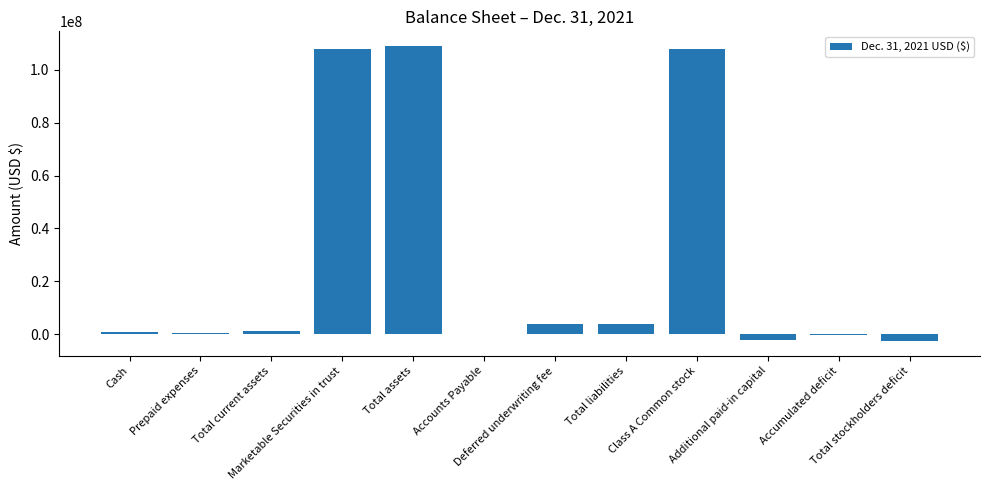

What is the greatest value displayed?

109043241